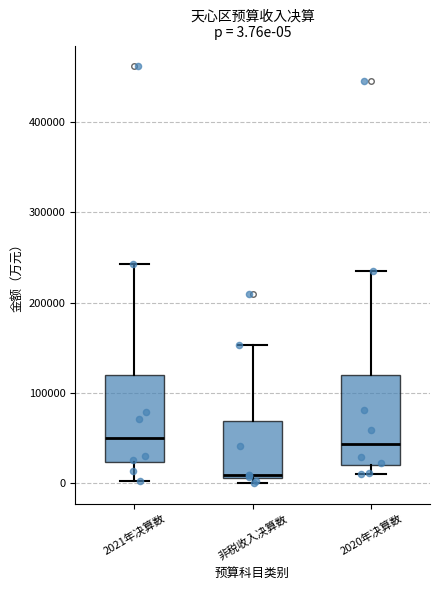

Which box's median line is the lowest?

非税收入决算数